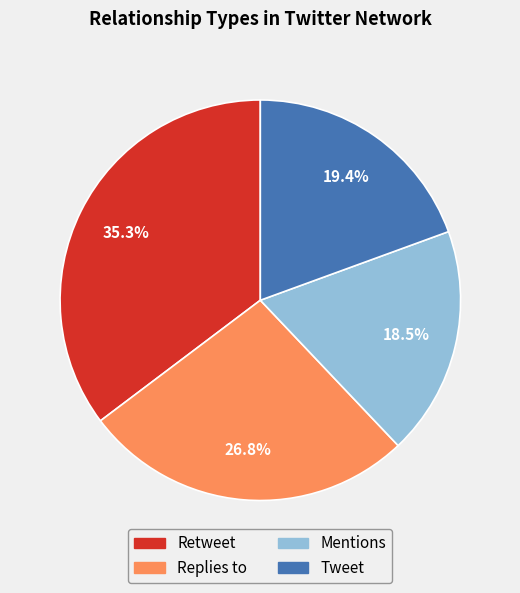

How many segments does this pie chart have?

4